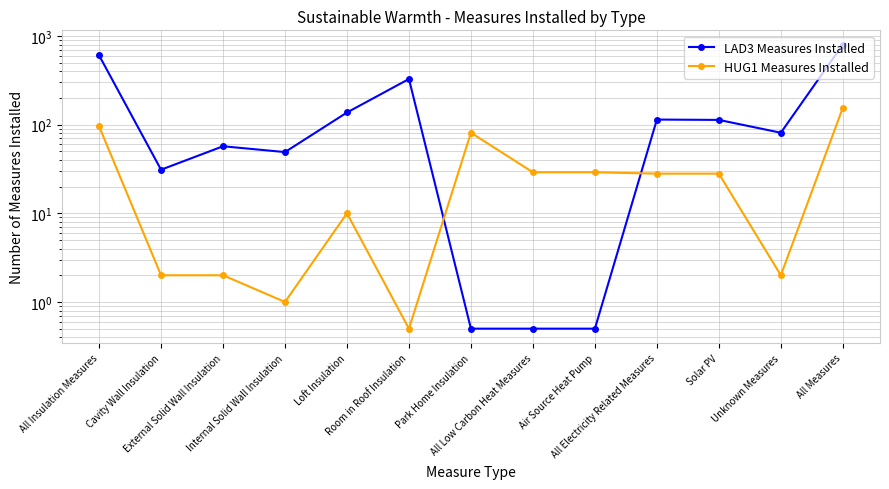

Reading left to right, transcribe all the data shown in this chart.

LAD3 Measures Installed: All Insulation Measures=605.0	Cavity Wall Insulation=31.0	External Solid Wall Insulation=57.0	Internal Solid Wall Insulation=49.0	Loft Insulation=137.0	Room in Roof Insulation=327.0	Park Home Insulation=0.5	All Low Carbon Heat Measures=0.5	Air Source Heat Pump=0.5	All Electricity Related Measures=114.0	Solar PV=113.0	Unknown Measures=81.0	All Measures=800.0
HUG1 Measures Installed: All Insulation Measures=96.0	Cavity Wall Insulation=2.0	External Solid Wall Insulation=2.0	Internal Solid Wall Insulation=1.0	Loft Insulation=10.0	Room in Roof Insulation=0.5	Park Home Insulation=81.0	All Low Carbon Heat Measures=29.0	Air Source Heat Pump=29.0	All Electricity Related Measures=28.0	Solar PV=28.0	Unknown Measures=2.0	All Measures=155.0